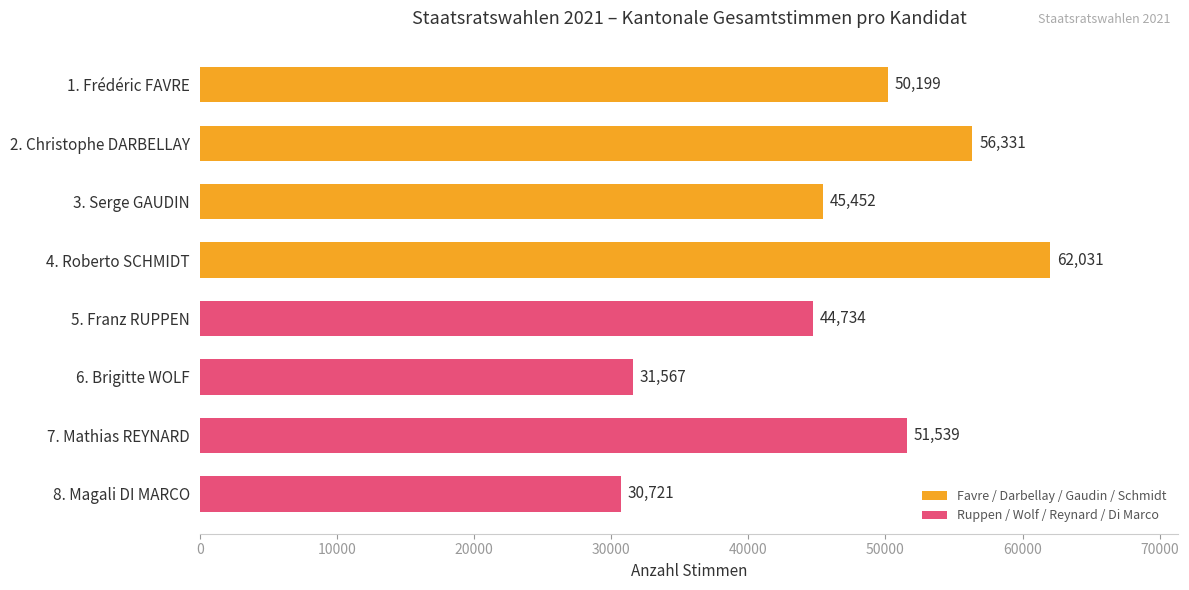

What is the difference between the maximum and second lowest values?

30464